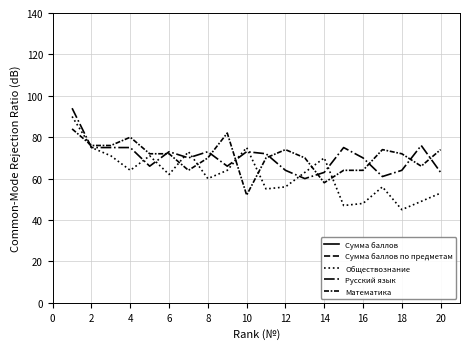

What is the average value of the Русский язык series?

70